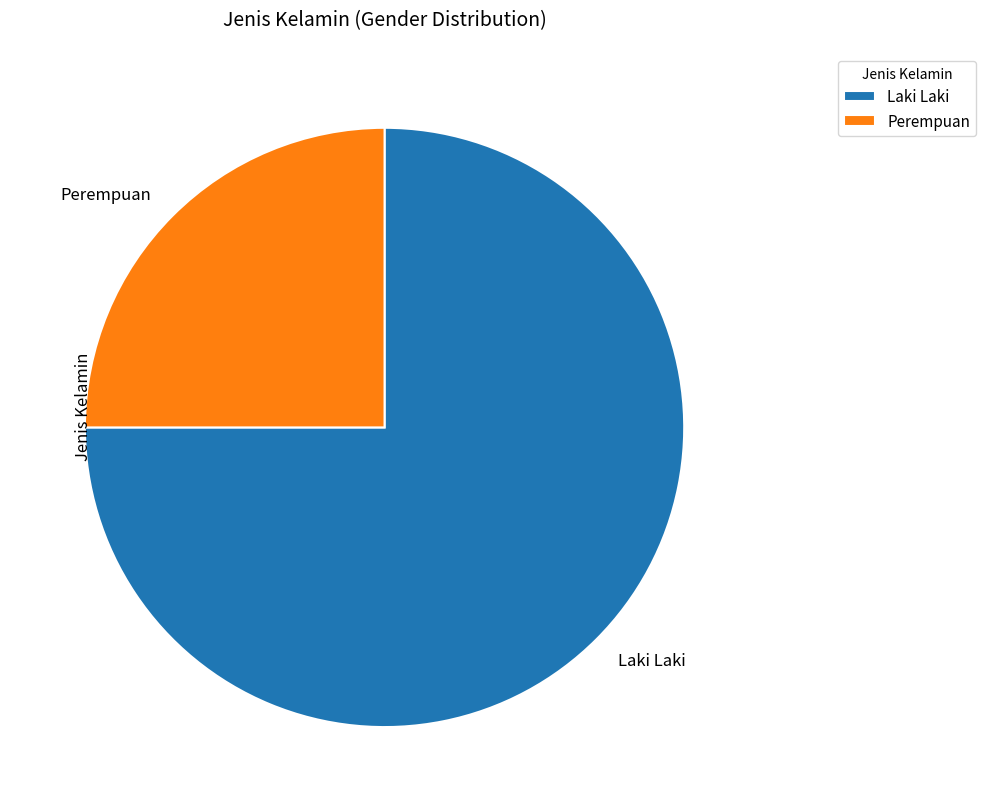

Approximately how many times larger is the value at Perempuan compared to Laki Laki?

0.3